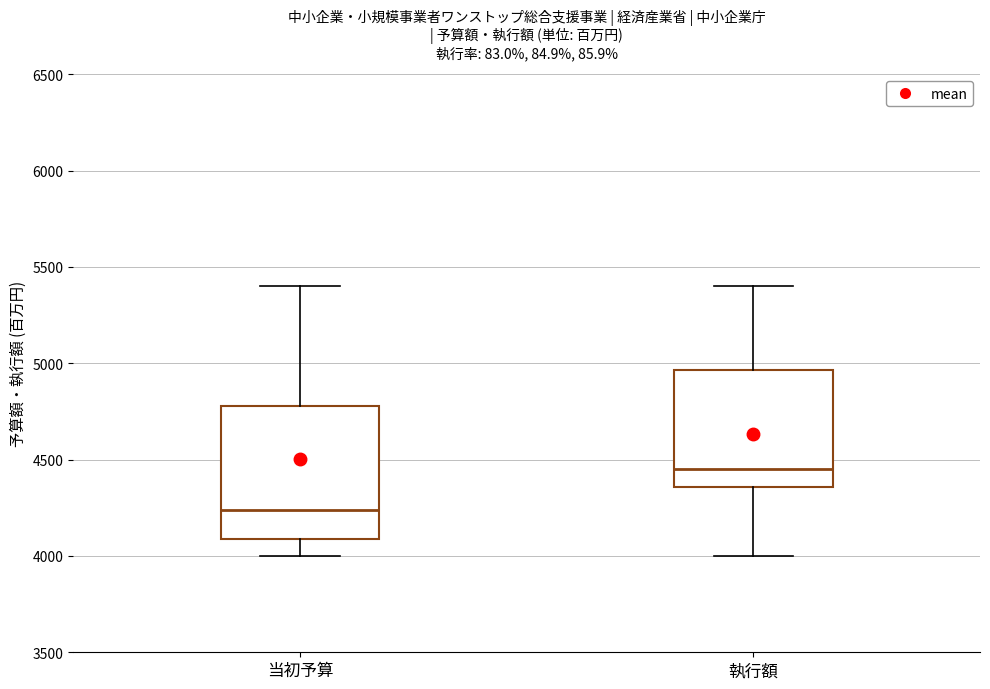

Reading left to right, transcribe this box plot: for each box, give where its median line is, the range the box spans, and where its two whiskers end, as read against the y-axis. The values are not printed on the chart, so give them approximately, as read against the axis.

当初予算: median 4250, box 4100 to 4800, whiskers 4000 to 5400
執行額: median 4450, box 4350 to 4950, whiskers 4000 to 5400